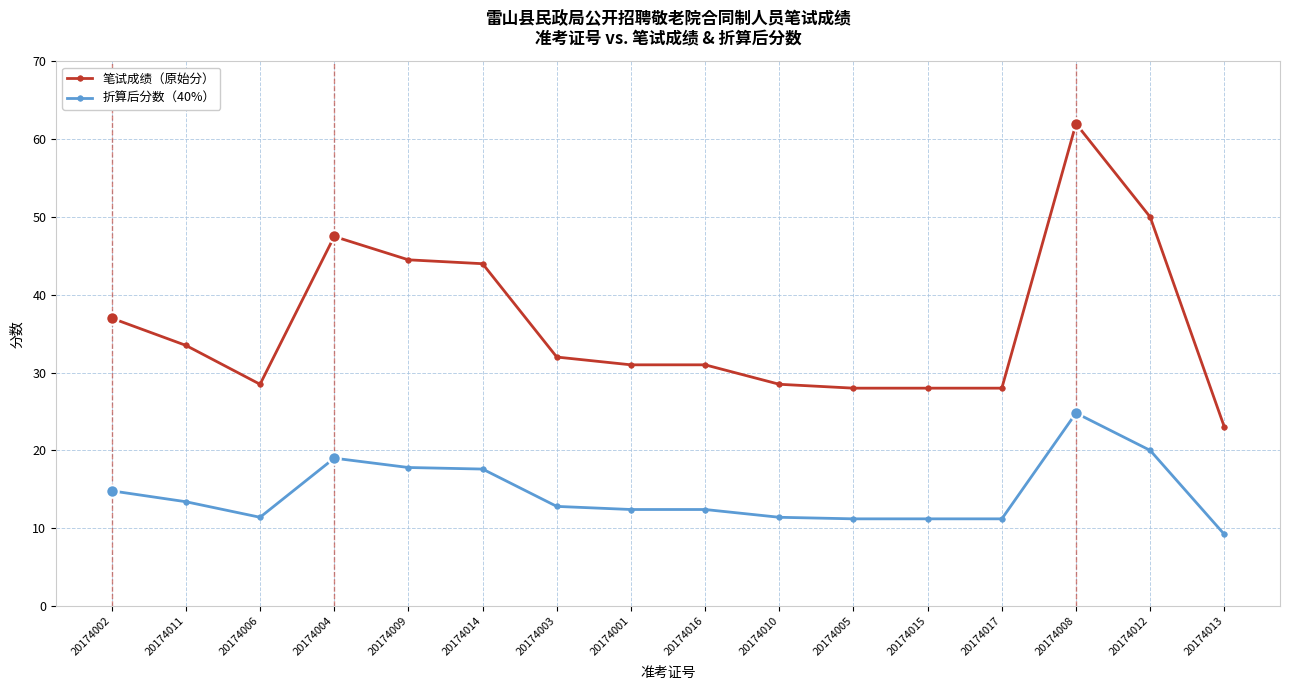

Where is the first local maximum for 折算后分数（40%）?

20174004